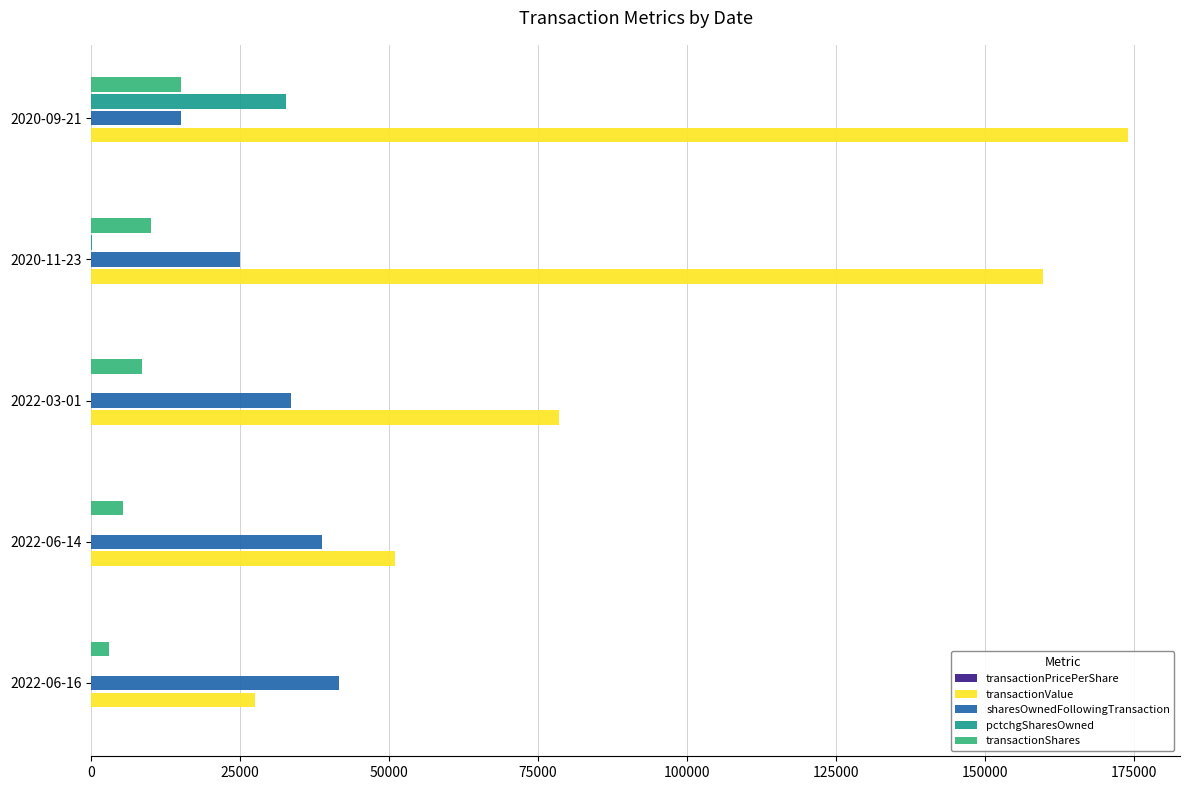

What is the sum of all pctchgSharesOwned values?

32891.0